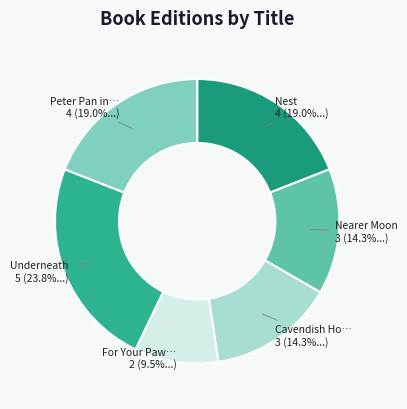

Is there a majority slice in this chart?

No